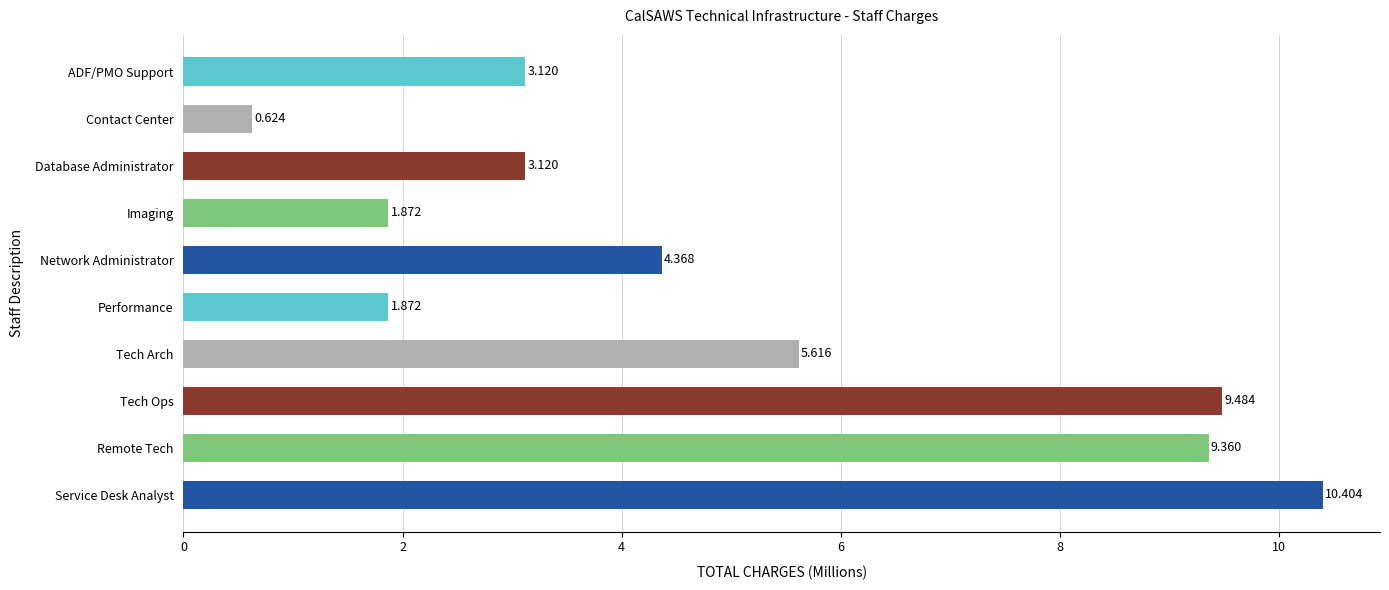

How many values exceed 4?

5